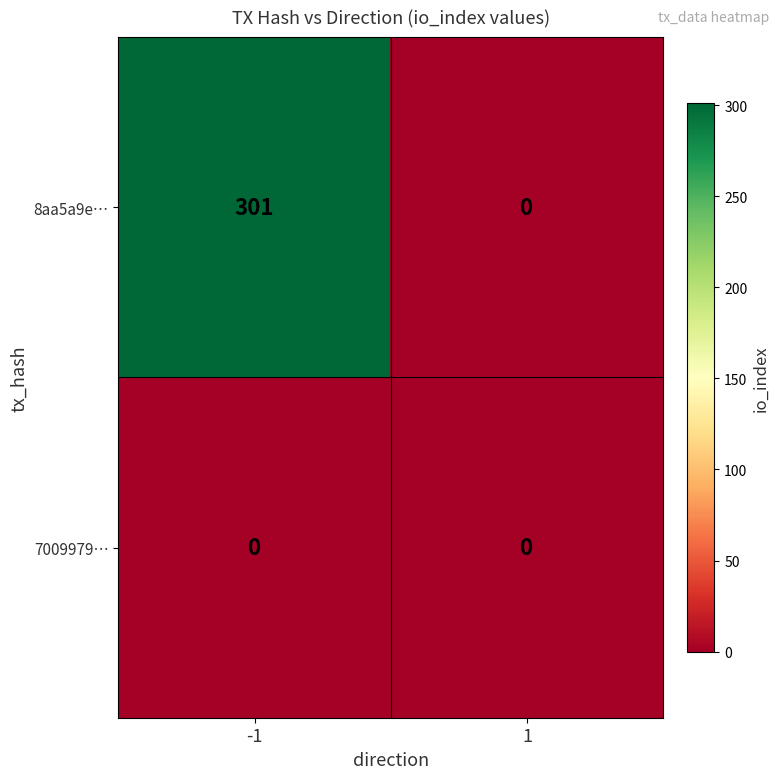

Which series has the largest total across all categories?

8aa5a9e…